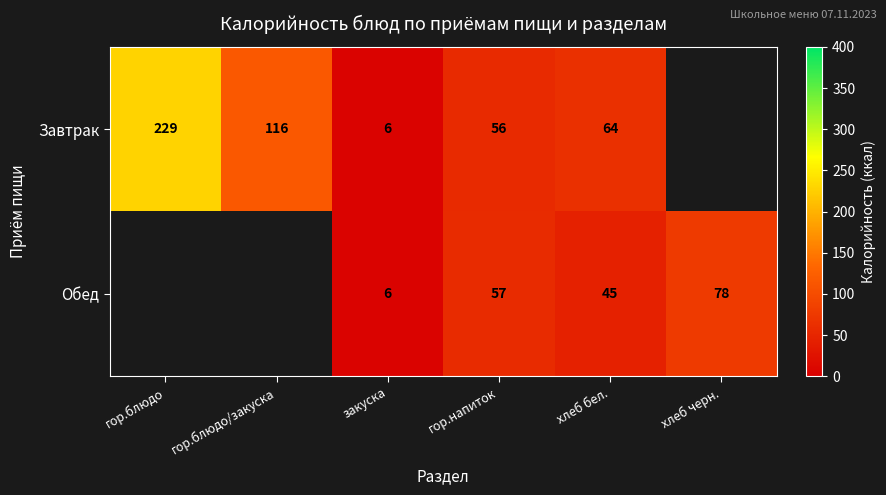

What is the spread (max minus min) of values at хлеб бел.?

19.0